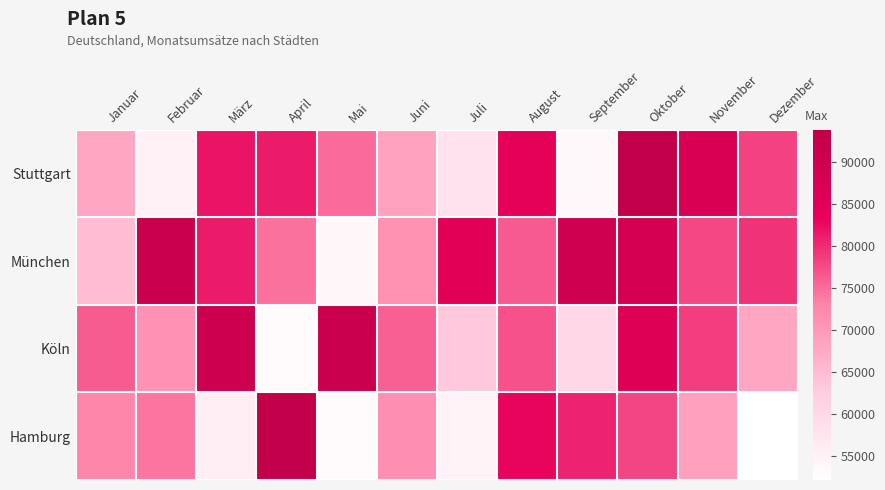

Reading left to right, list all the values displayed in this chart.

Stuttgart: Januar=68034	Februar=55025	März=81911	April=81299	Mai=75157	Juni=68734	Juli=58091	August=84279	September=53528	Oktober=93904	November=87239	Dezember=78406
München: Januar=64899	Februar=91543	März=81240	April=74575	Mai=53700	Juni=71218	Juli=84898	August=76448	September=90242	Oktober=88518	November=77838	Dezember=79408
Köln: Januar=76236	Februar=71071	März=91051	April=52925	Mai=91549	Juni=75881	Juli=63165	August=77031	September=60248	Oktober=86189	November=78657	Dezember=68012
Hamburg: Januar=72870	Februar=74296	März=55577	April=93452	Mai=53082	Juni=71426	Juli=54695	August=83127	September=80703	Oktober=77955	November=68980	Dezember=52191